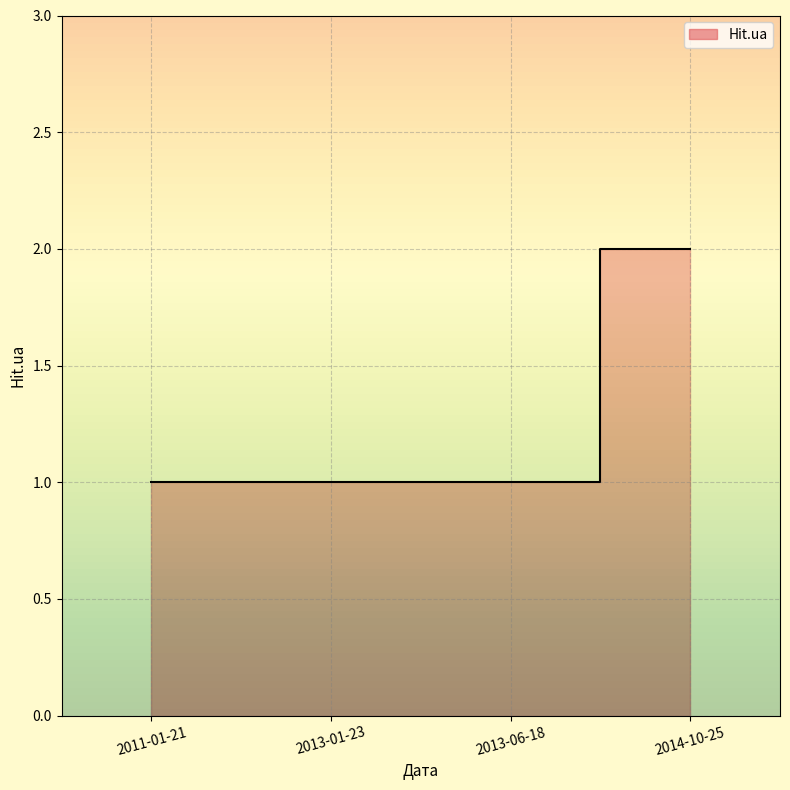

Reading left to right, transcribe all the data shown in this chart.

1	1	1	2